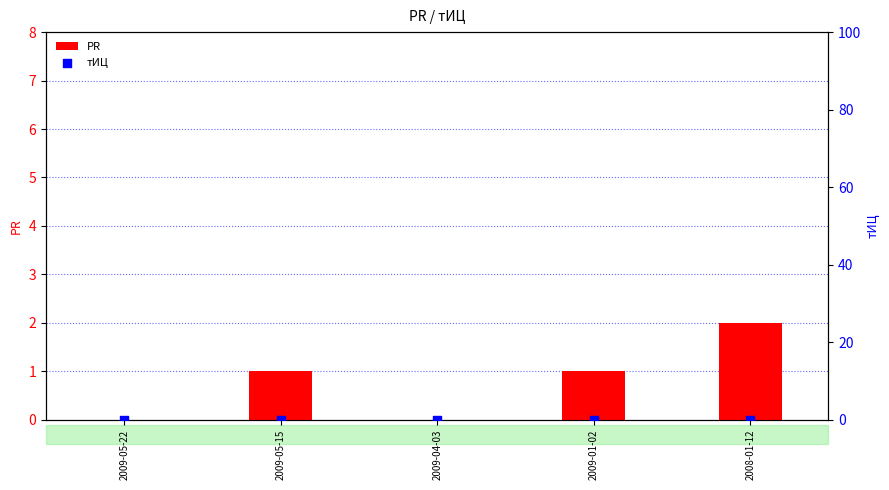

Is the value of PR at 2009-04-03 greater than the value of тИЦ at 2009-04-03?

No